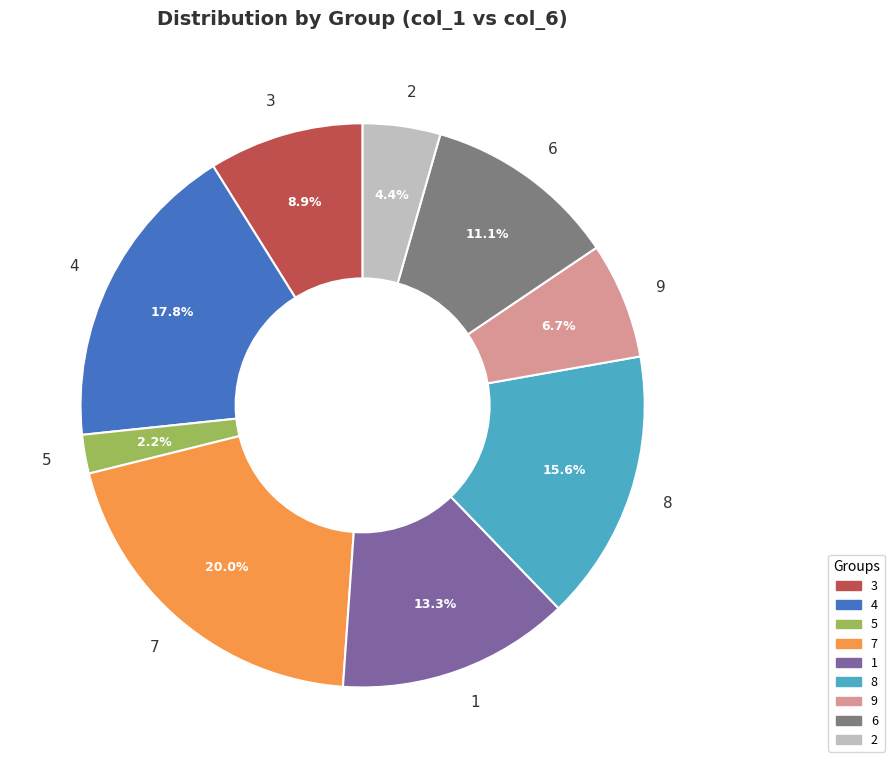

What percentage is the 7 slice, to the nearest percent?

20%